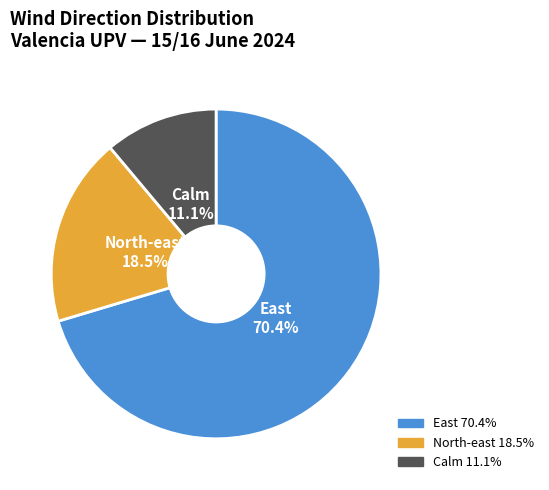

Rank the categories by value from highest to lowest.

East, North-east, Calm